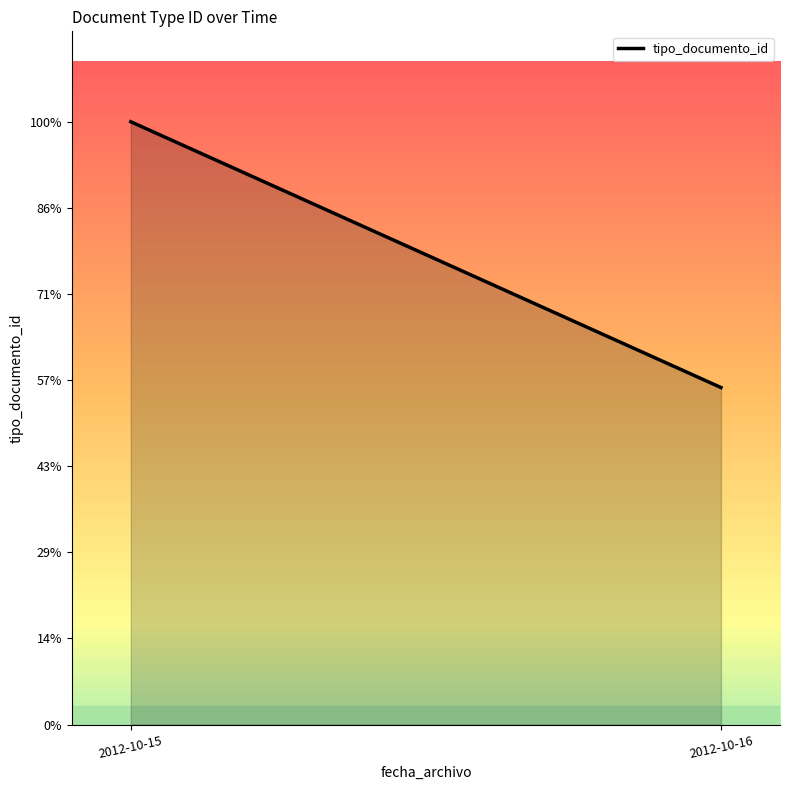

Rank the categories by value from lowest to highest.

2012-10-16, 2012-10-15